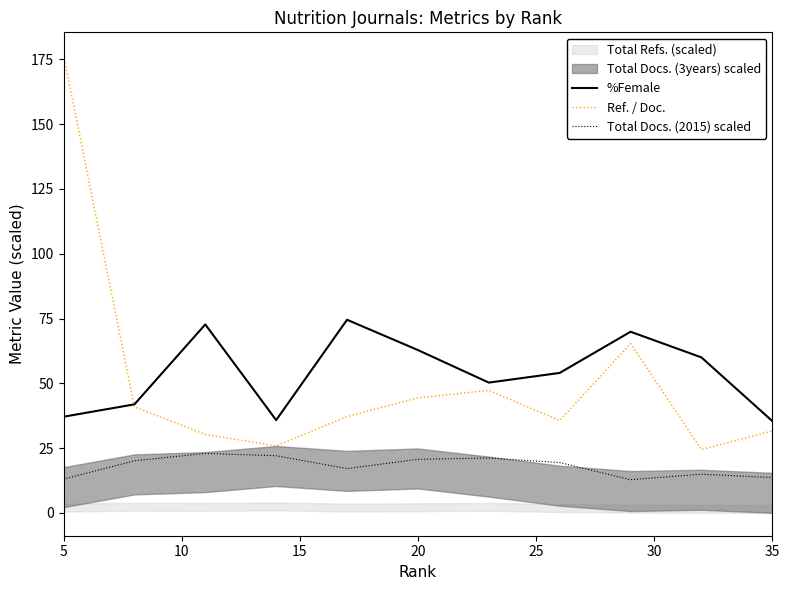

What is the value of the %Female point at the 4th from the left?

35.8